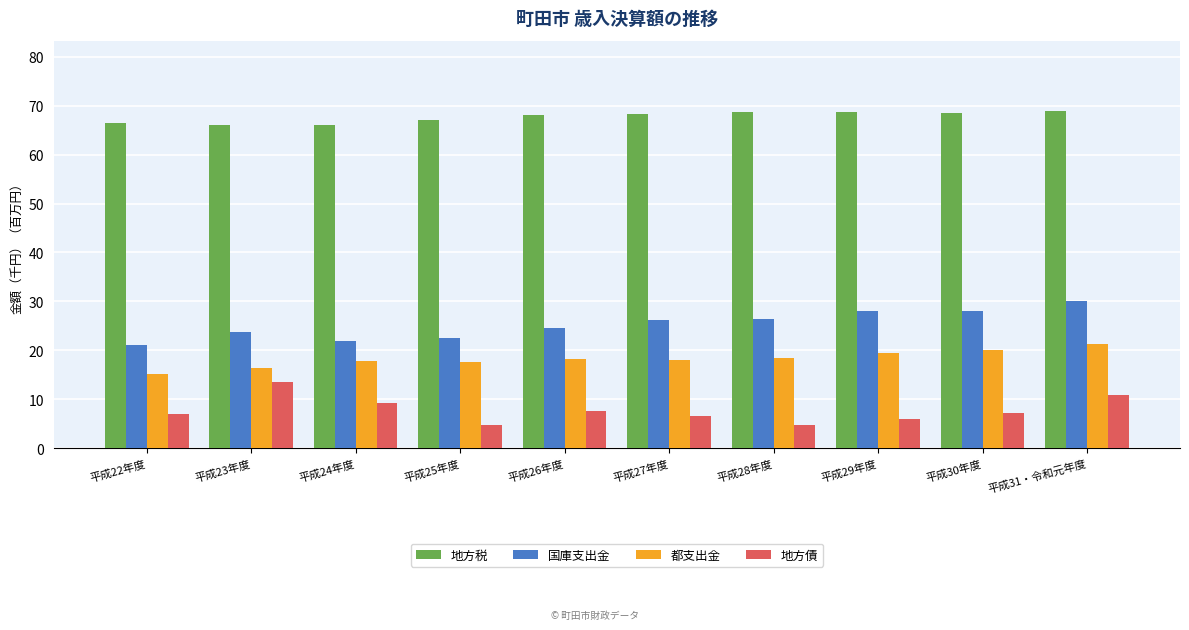

List the series in order of their peak value, lowest first.

地方債, 都支出金, 国庫支出金, 地方税